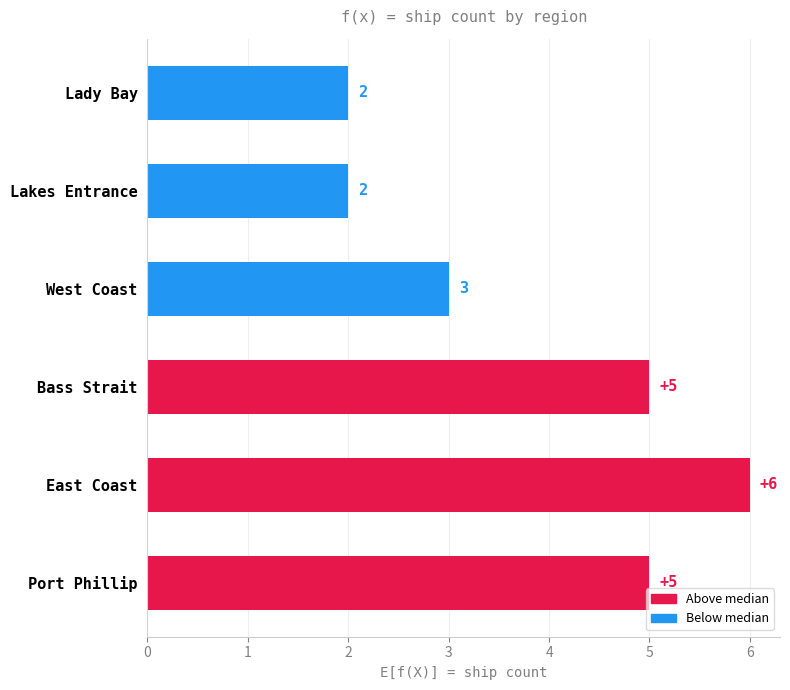

Between Bass Strait and Lakes Entrance, which is larger?

Bass Strait